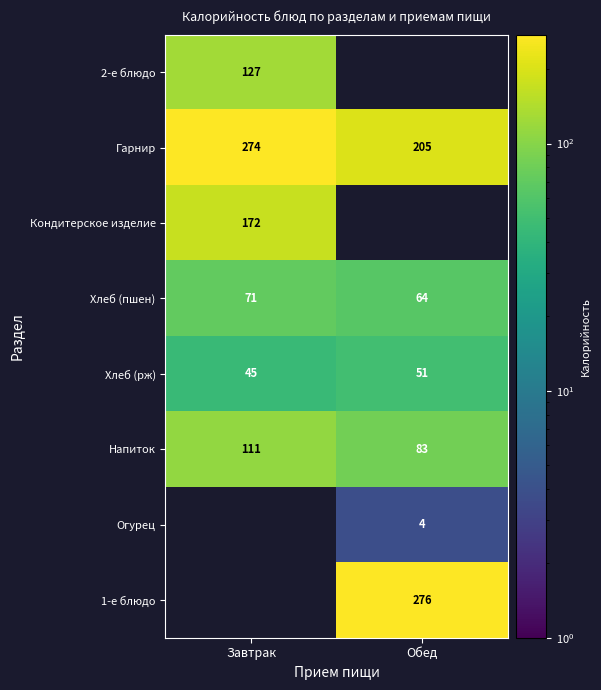

What is the spread (max minus min) of values at Завтрак?

228.3